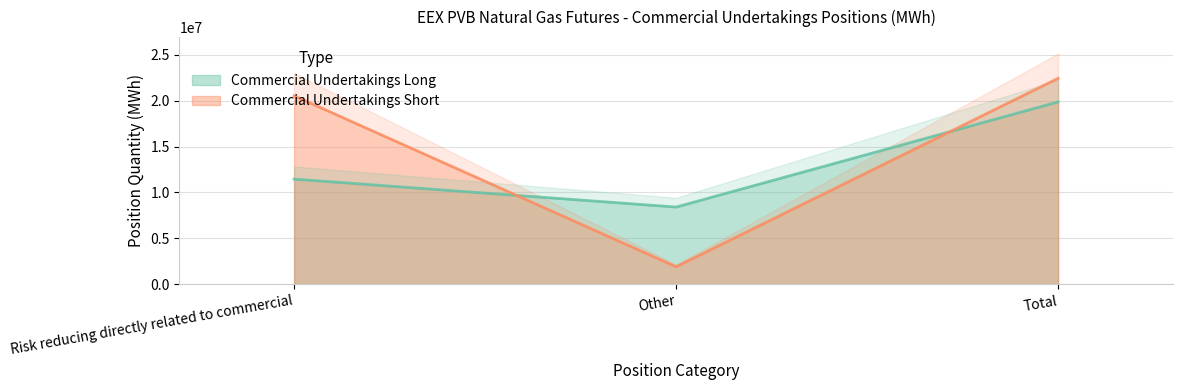

Reading left to right, transcribe all the data shown in this chart.

Commercial Undertakings Long: Risk reducing directly related to commercial=11453580	Other=8410430	Total=19864010
Commercial Undertakings Short: Risk reducing directly related to commercial=20525630	Other=1907820	Total=22433450